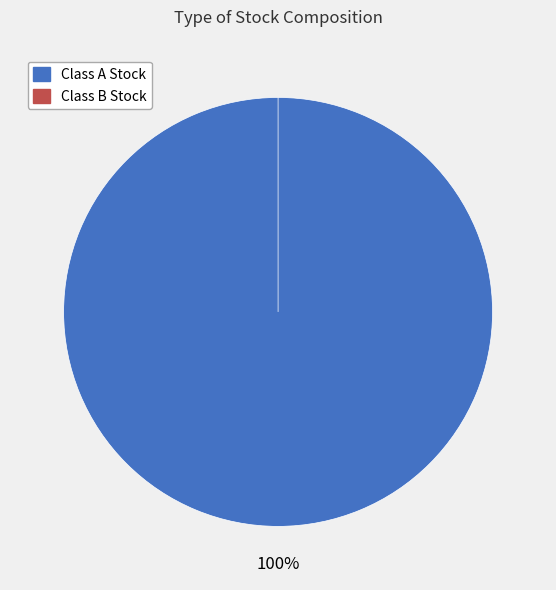

True or false: Class B Stock accounts for 0% of the total.

True